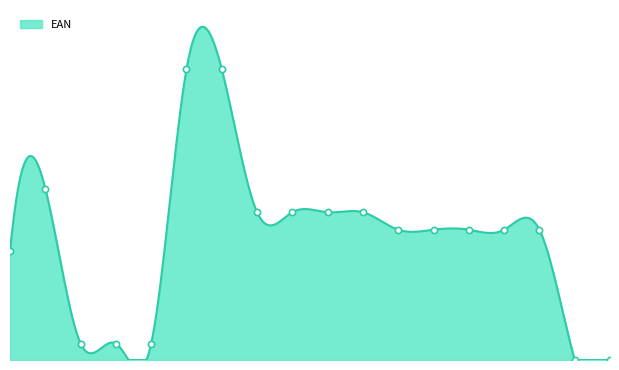

Which has a higher value, 84511 or 32334?

84511